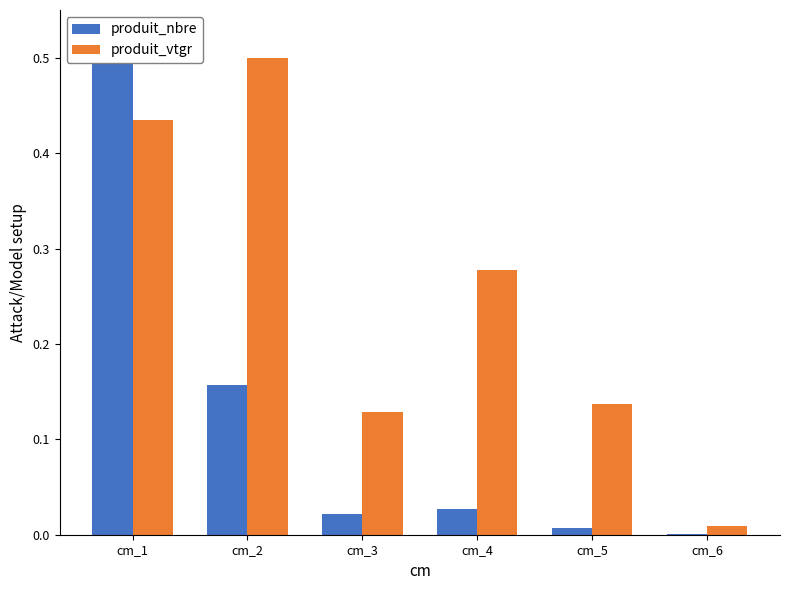

Reading left to right, extract all data points from this chart.

produit_nbre: 0.5	0.2	0.0	0.0	0.0	0.0
produit_vtgr: 0.4	0.5	0.1	0.3	0.1	0.0